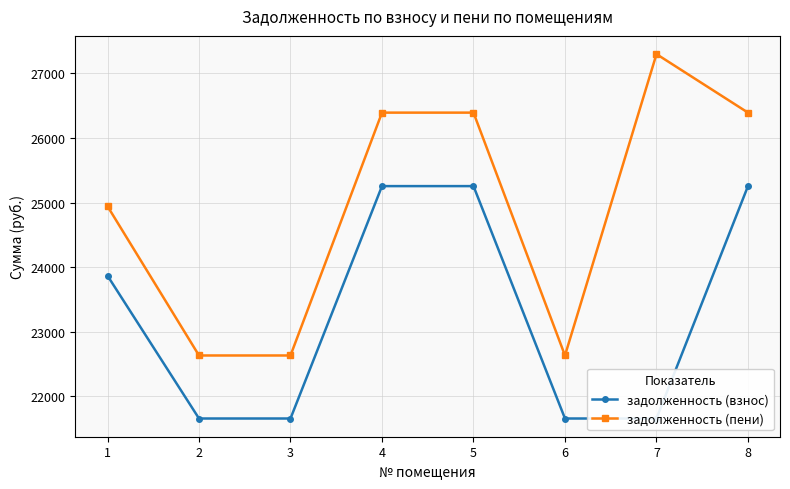

Reading right to left, what are all the values shown in this chart?

задолженность (взнос): 8=25254.4	7=21659.0	6=21659.0	5=25254.4	4=25254.4	3=21659.0	2=21659.0	1=23868.3
задолженность (пени): 8=26391.2	7=27296.6	6=22634.0	5=26391.2	4=26391.2	3=22634.0	2=22634.0	1=24942.7